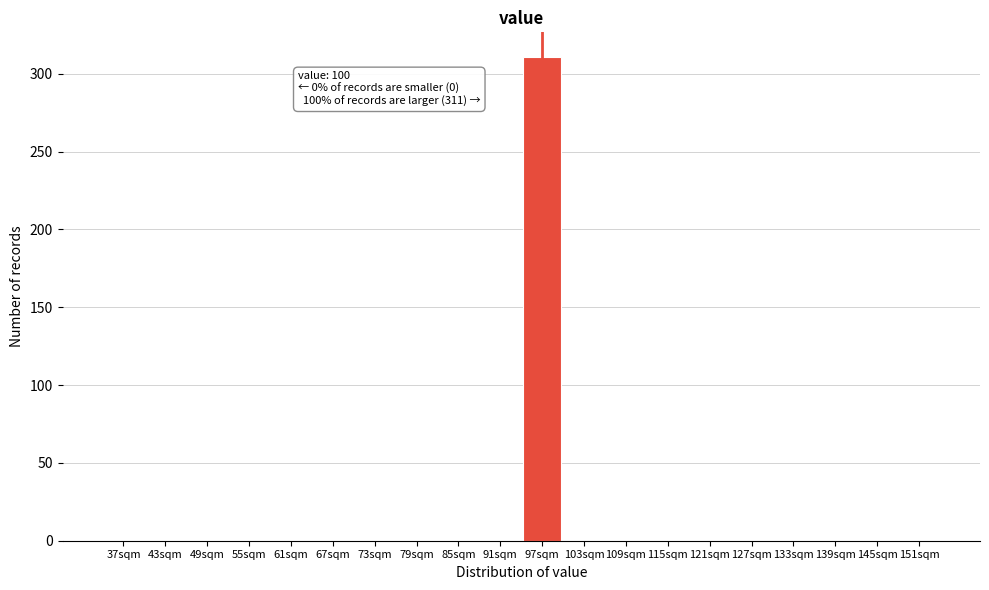

Reading left to right, list all the values displayed in this chart.

37sqm=0	43sqm=0	49sqm=0	55sqm=0	61sqm=0	67sqm=0	73sqm=0	79sqm=0	85sqm=0	91sqm=0	97sqm=311	103sqm=0	109sqm=0	115sqm=0	121sqm=0	127sqm=0	133sqm=0	139sqm=0	145sqm=0	151sqm=0